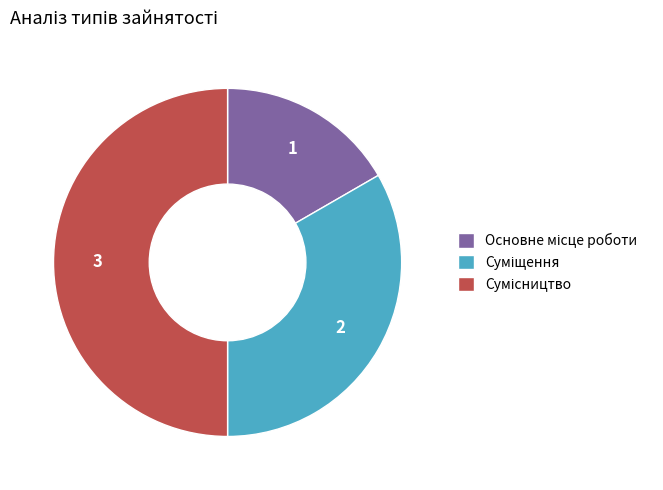

To the nearest percent, what is the average slice percentage?

33%